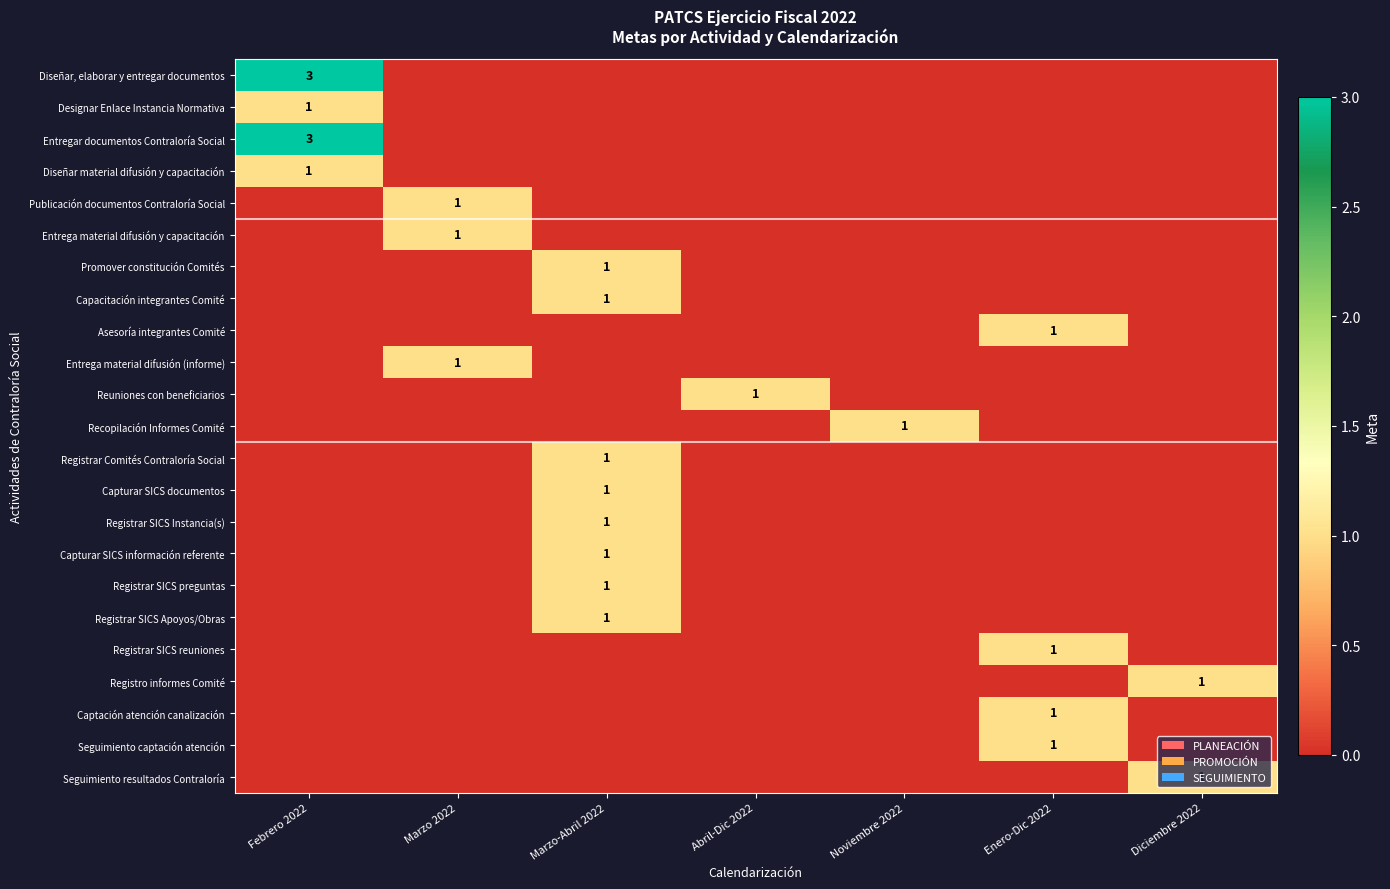

What is the maximum value shown in the chart?

3